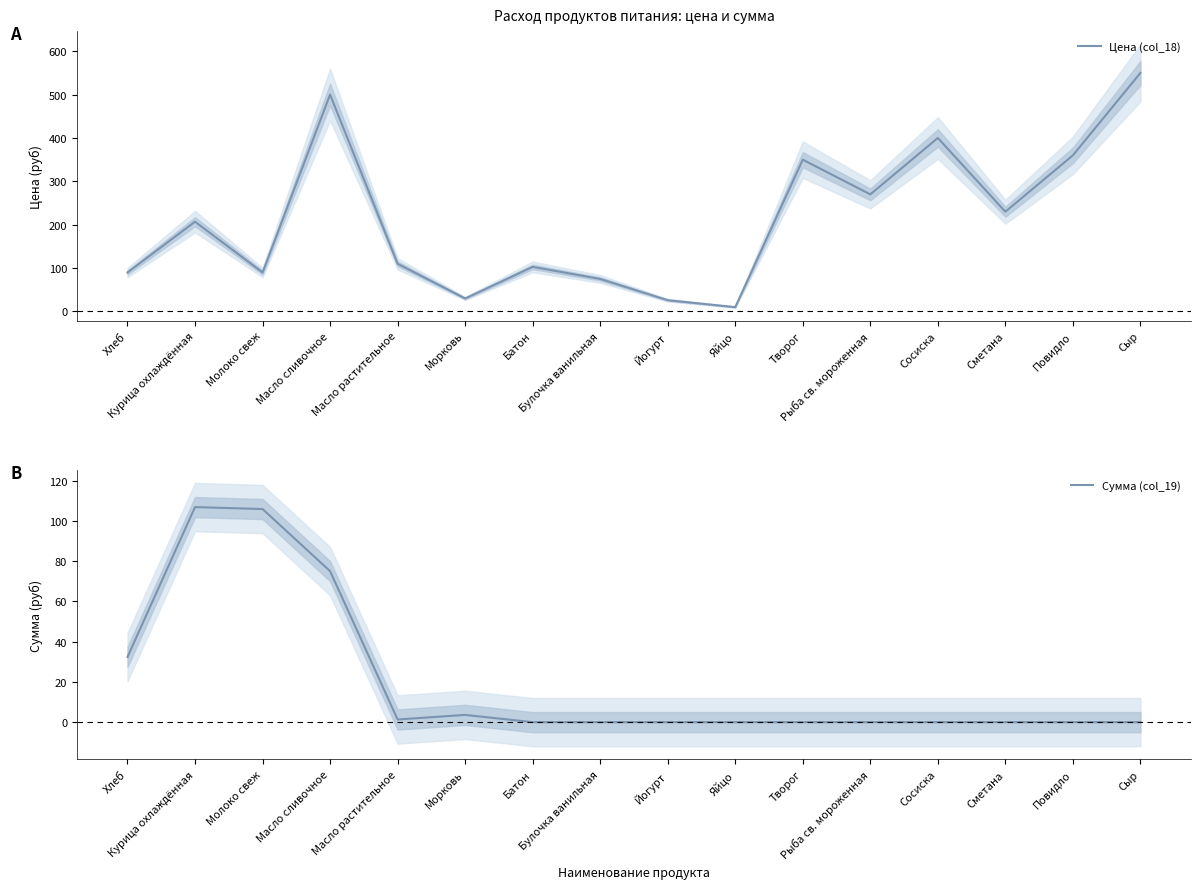

What is the spread (max minus min) of values at Повидло?

360.0